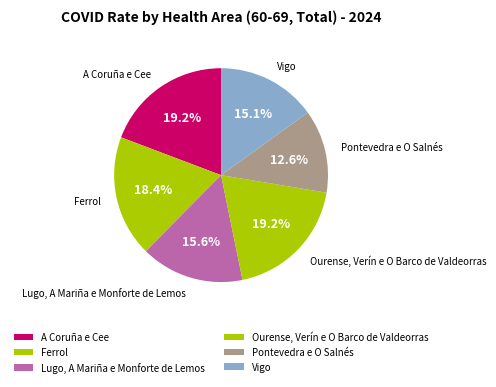

Approximately how many times larger is the value at Ferrol compared to Ourense, Verín e O Barco de Valdeorras?

1.0